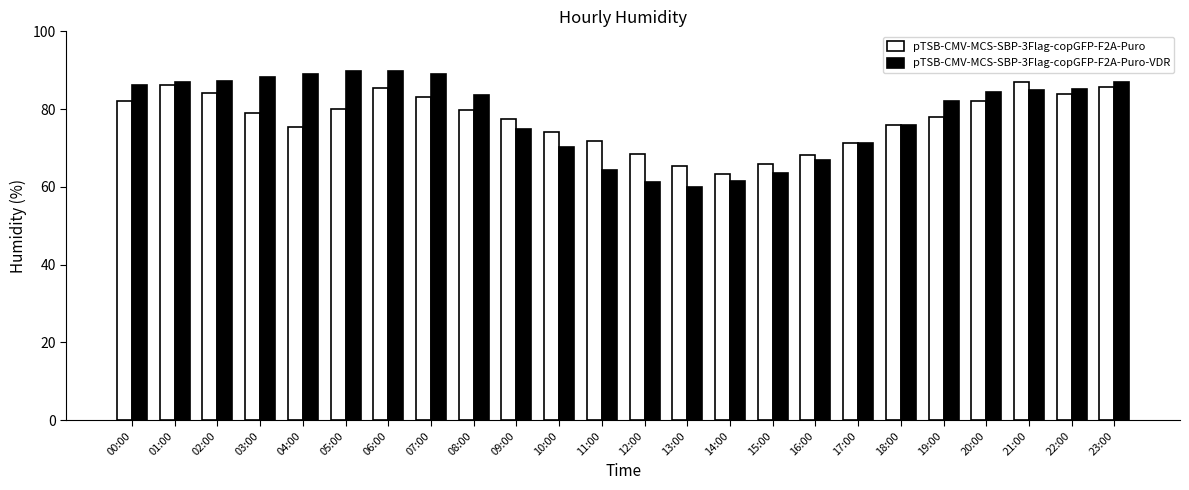

What is the greatest value displayed?

89.8